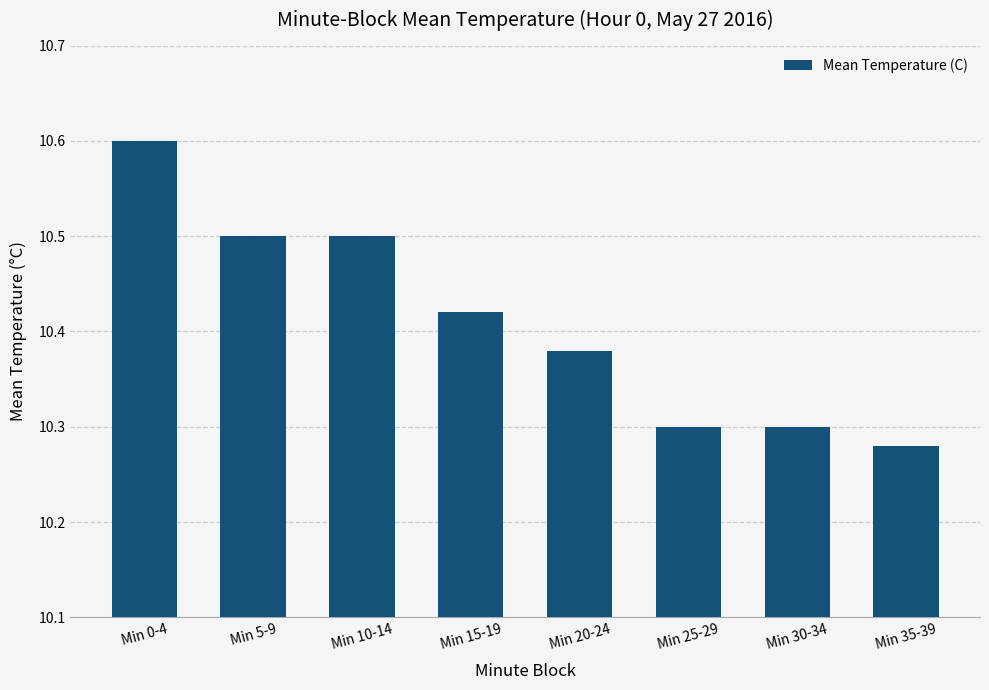

At which category does the chart reach its minimum across all series?

Min 35-39